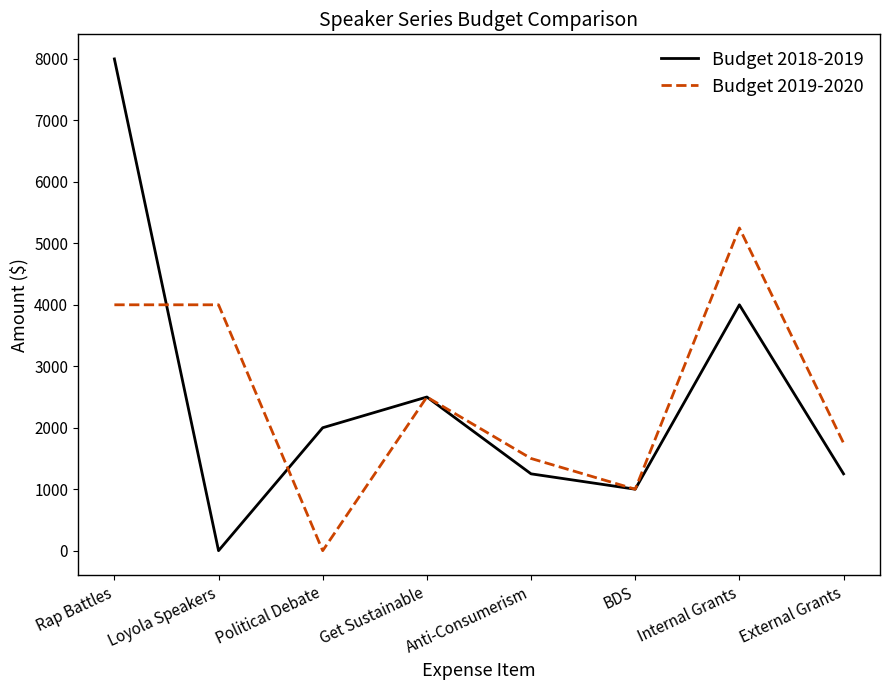

At how many categories does at least one series exceed 4675?

2